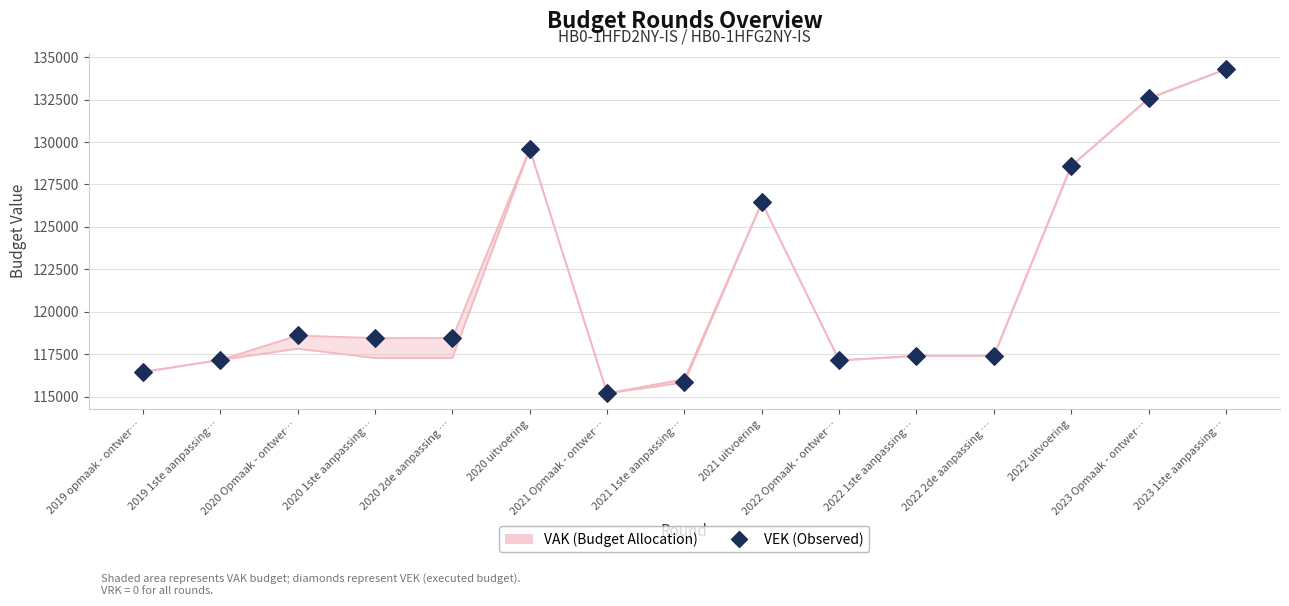

Which has a higher value, 2023 Opmaak - ontwer… or 2022 Opmaak - ontwer…?

2023 Opmaak - ontwer…